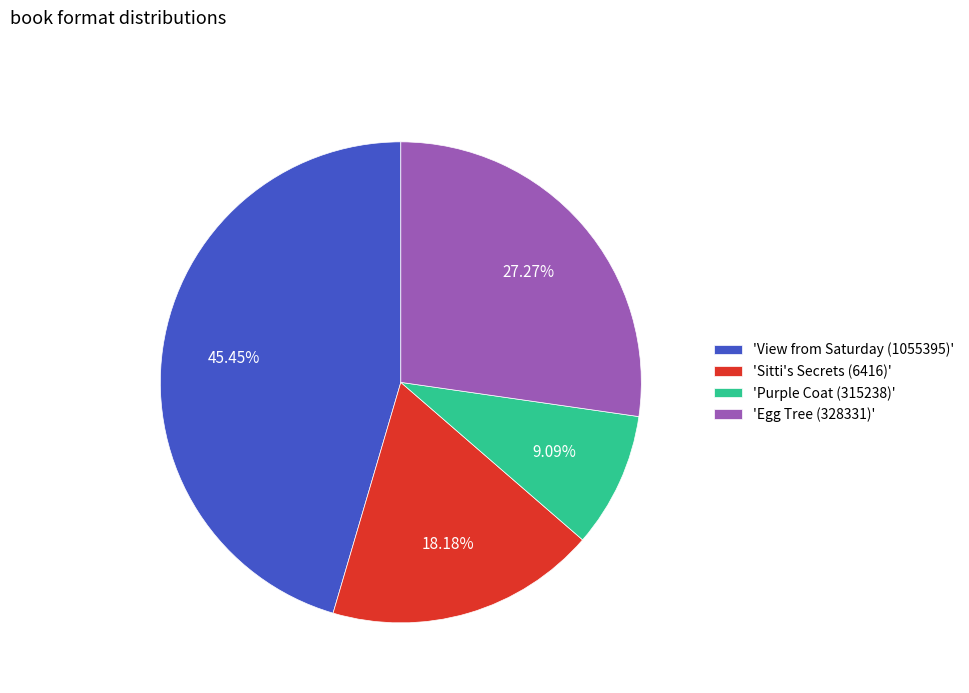

Which has a higher value, 'View from Saturday (1055395)' or 'Egg Tree (328331)'?

'View from Saturday (1055395)'